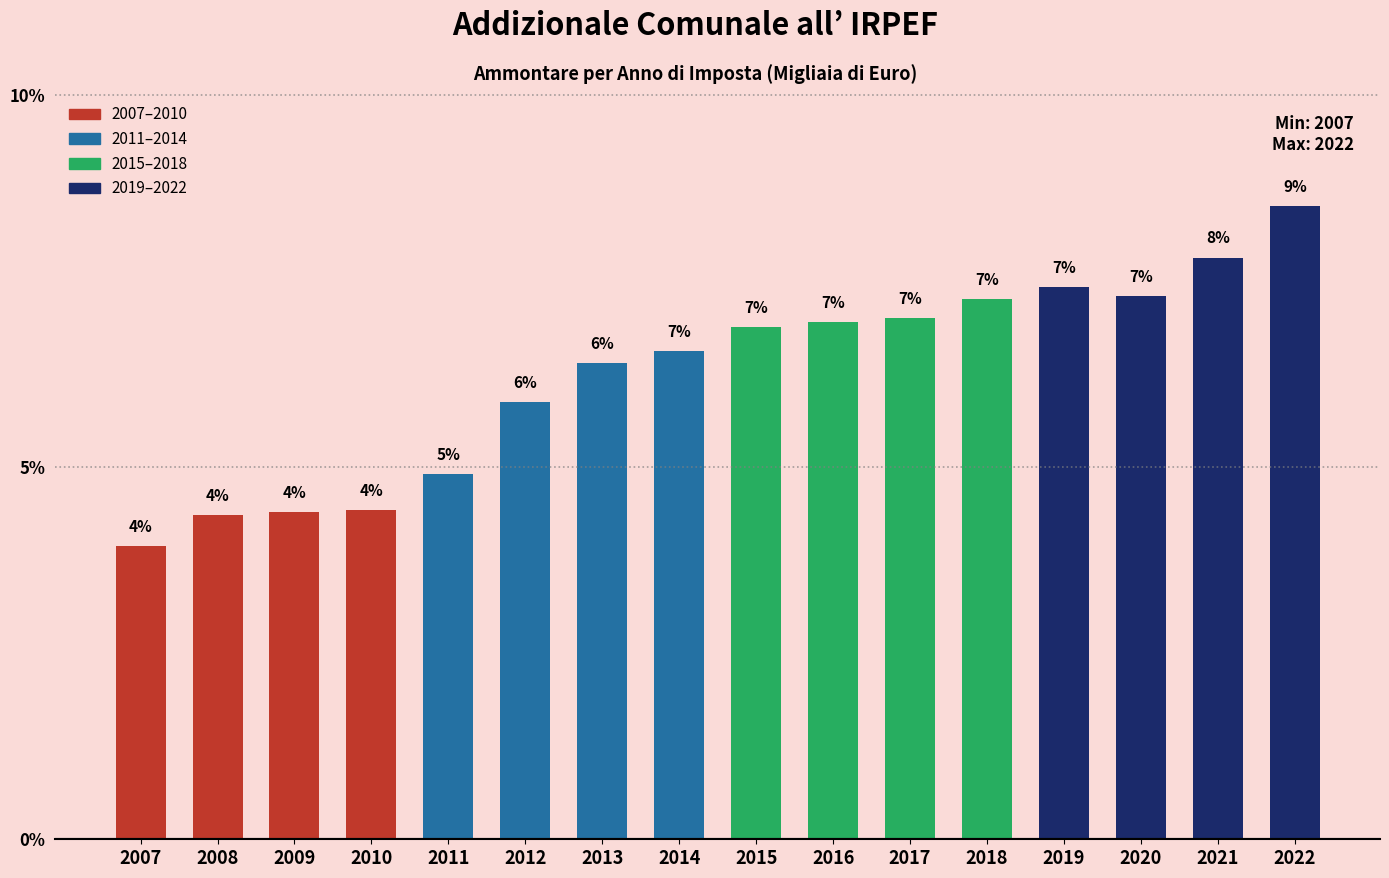

How many bars are there in total?

16